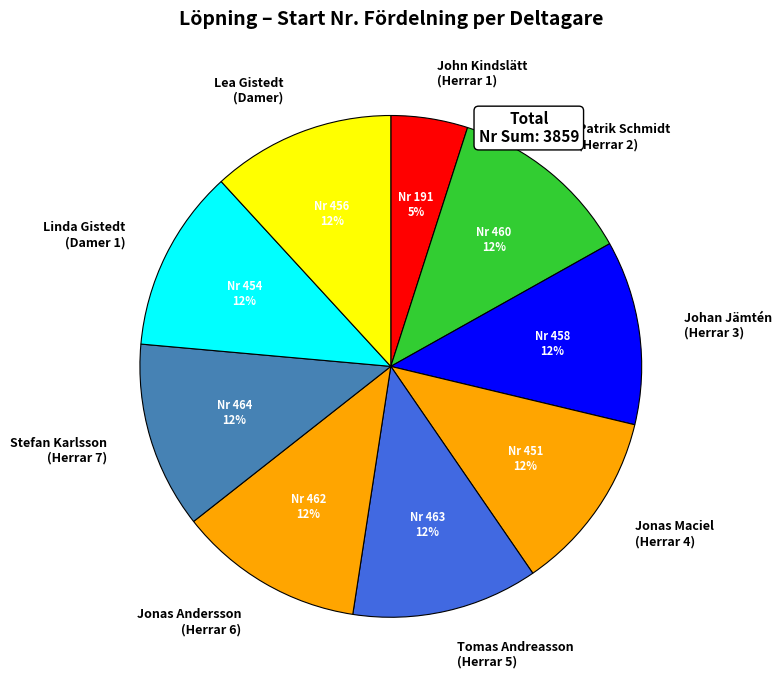

To the nearest percent, what is the difference between the largest and smallest slice percentages?

7%